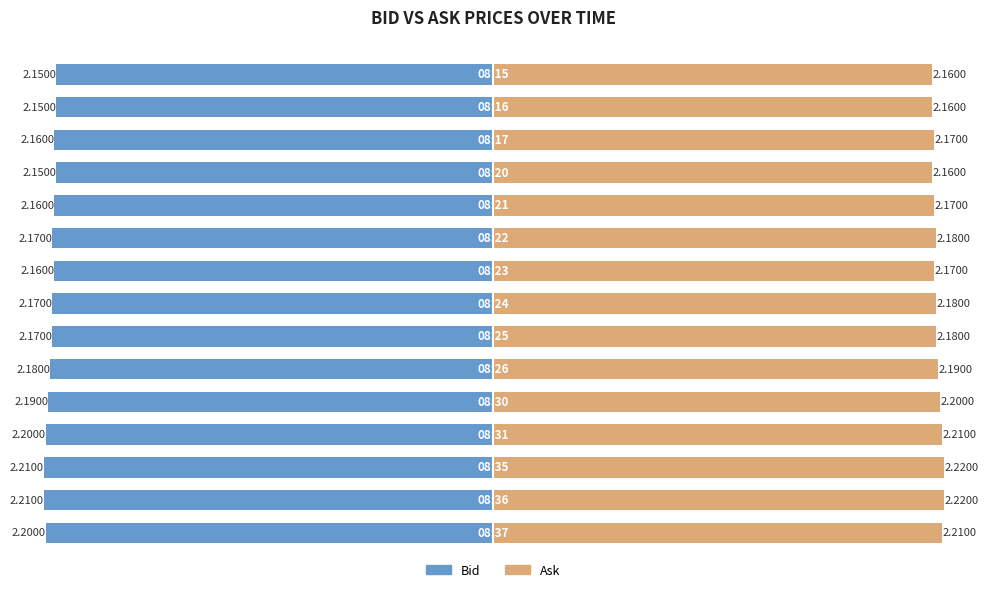

Which series has the widest spread of values?

Bid